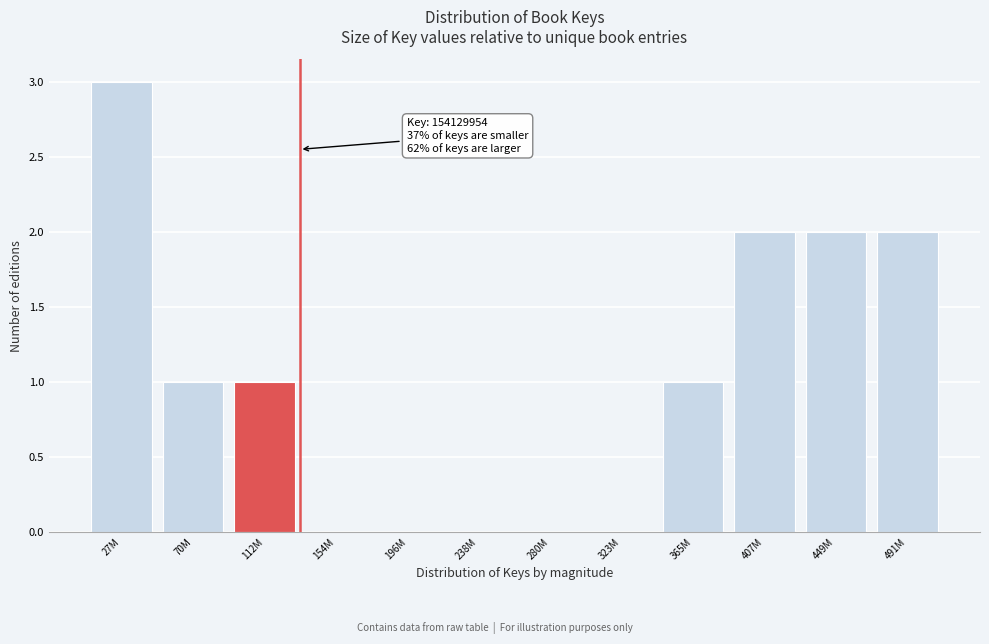

Reading left to right, list all the values displayed in this chart.

27M=3	70M=1	112M=1	154M=0	196M=0	238M=0	280M=0	323M=0	365M=1	407M=2	449M=2	491M=2